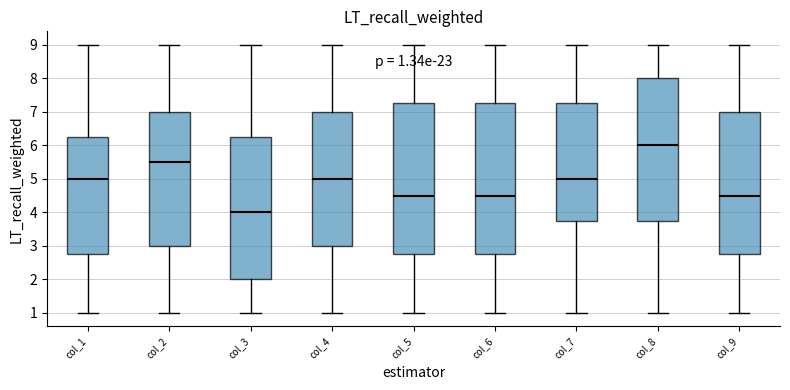

Which box has the lowest median line?

col_3